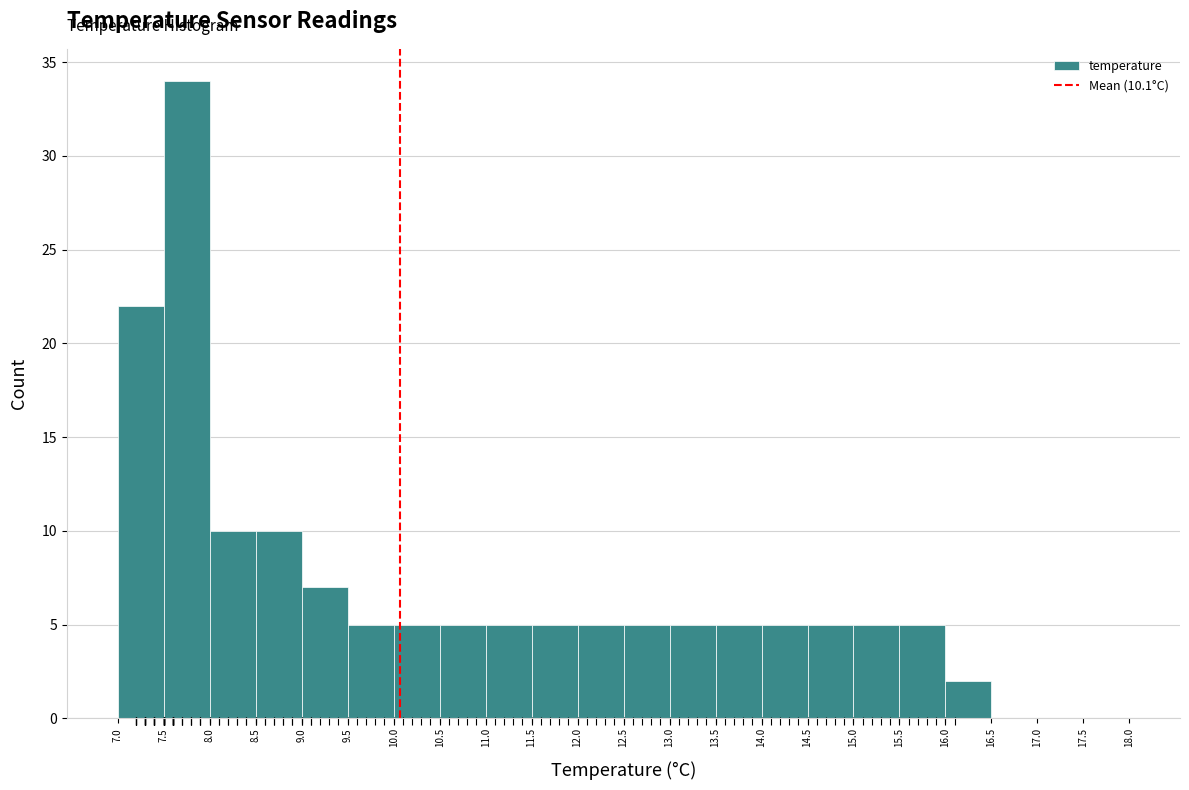

Which range on the x-axis has the tallest bar?

7.5 to 8.0